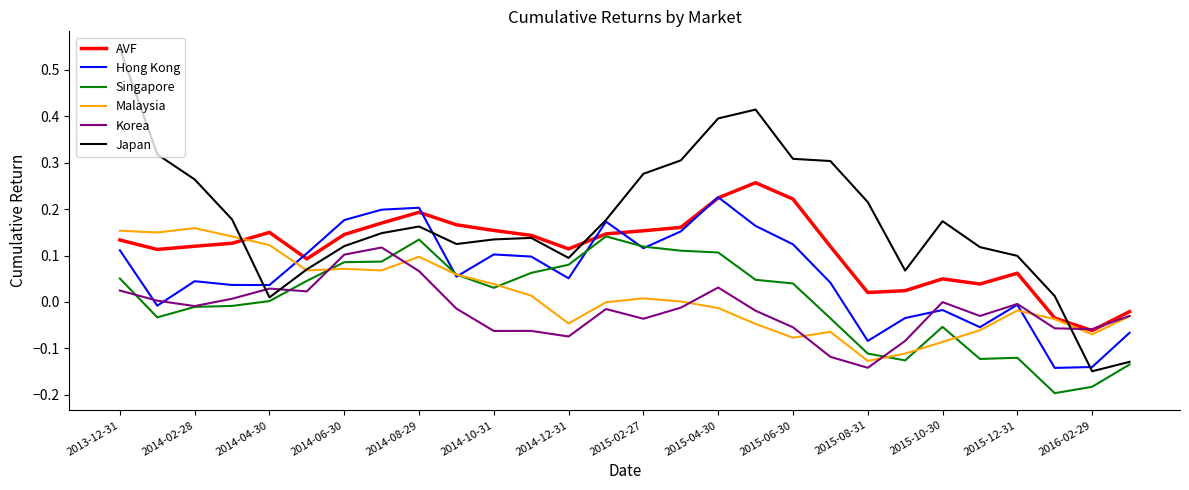

Which series has the largest range (max minus min)?

Japan